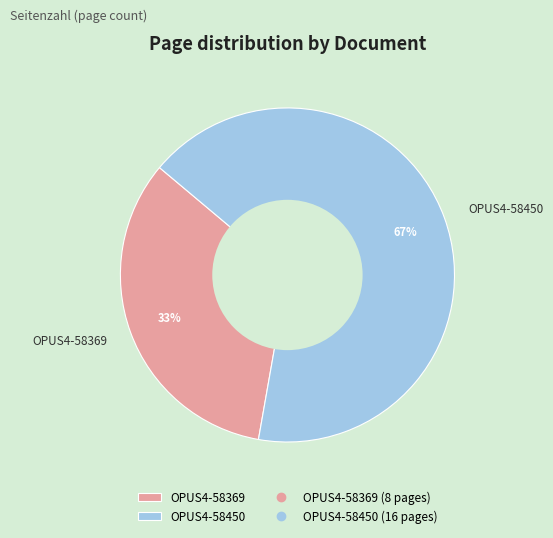

Rank the categories by value from highest to lowest.

OPUS4-58450, OPUS4-58369